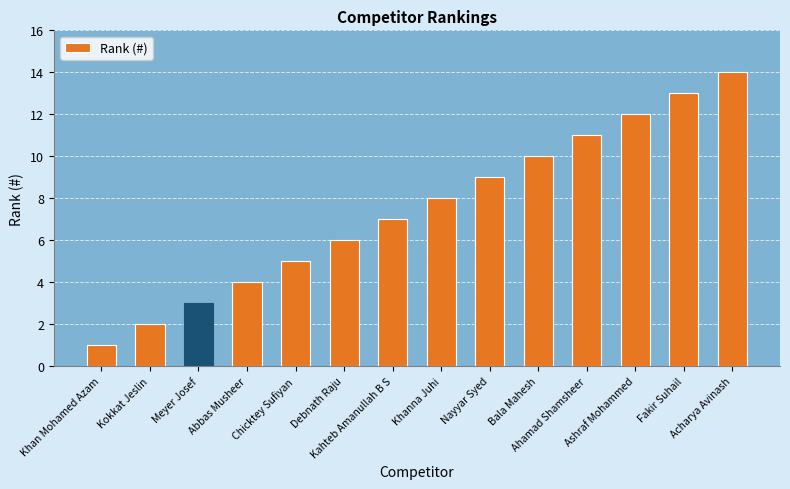

Are the bars horizontal?

No